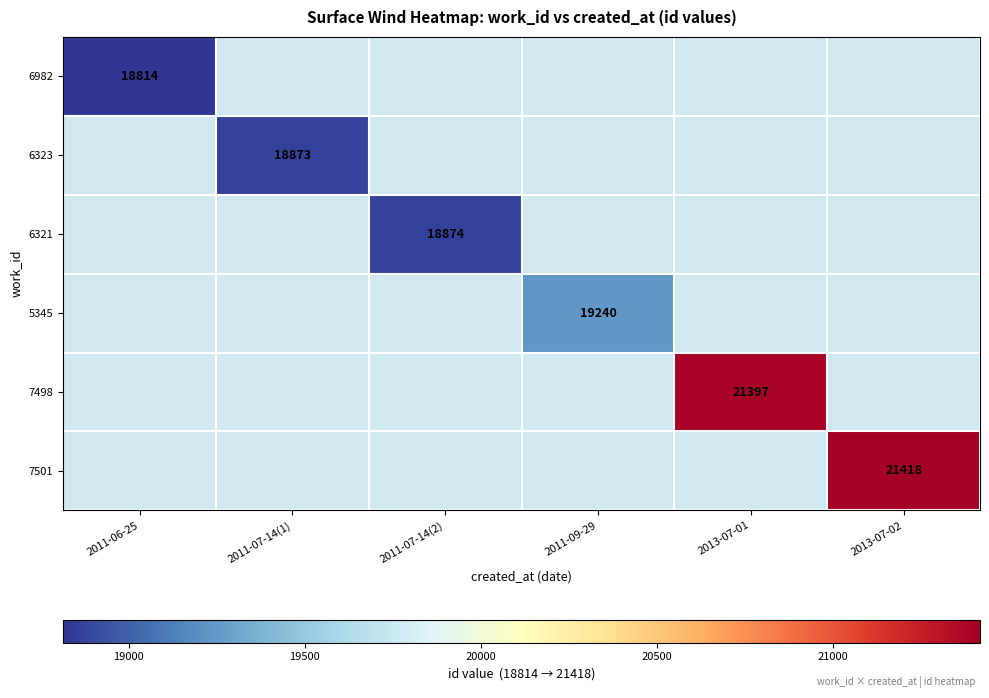

The value of 6982 at 2011-06-25 is 29754. True or false?

False